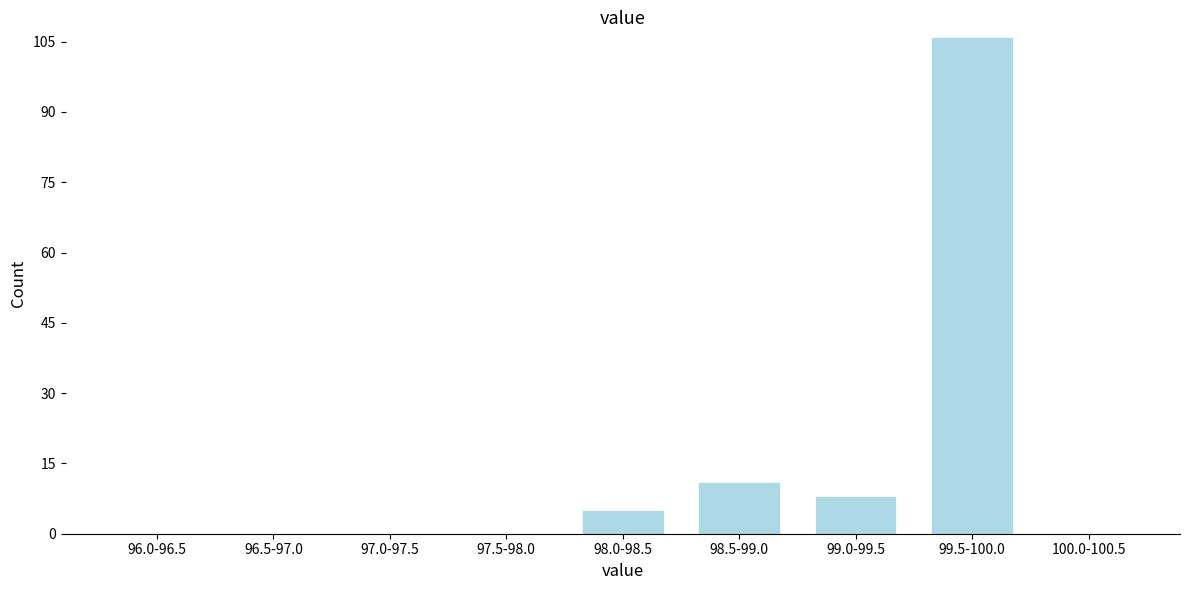

Reading left to right, transcribe all the data shown in this chart.

96.0-96.5=0	96.5-97.0=0	97.0-97.5=0	97.5-98.0=0	98.0-98.5=5	98.5-99.0=11	99.0-99.5=8	99.5-100.0=106	100.0-100.5=0